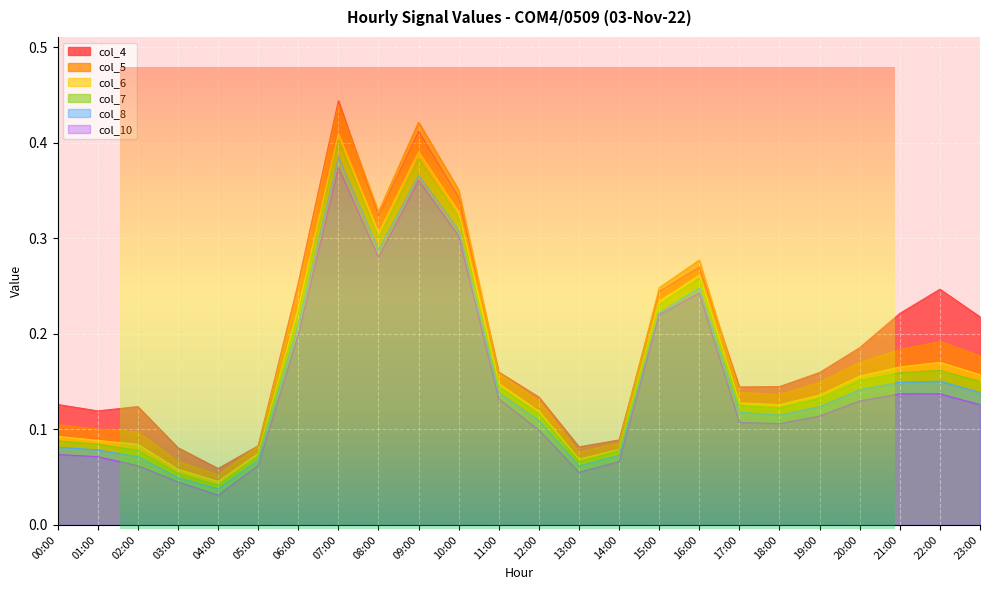

Which series has the largest total across all categories?

col_4